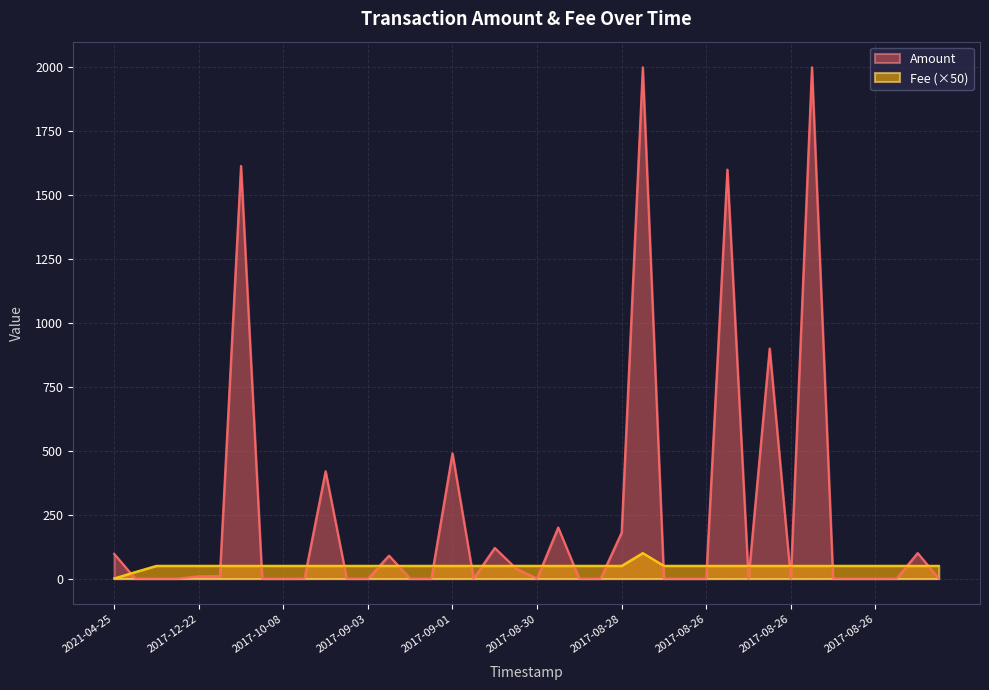

At which category does the chart reach its peak across all series?

2017-08-28